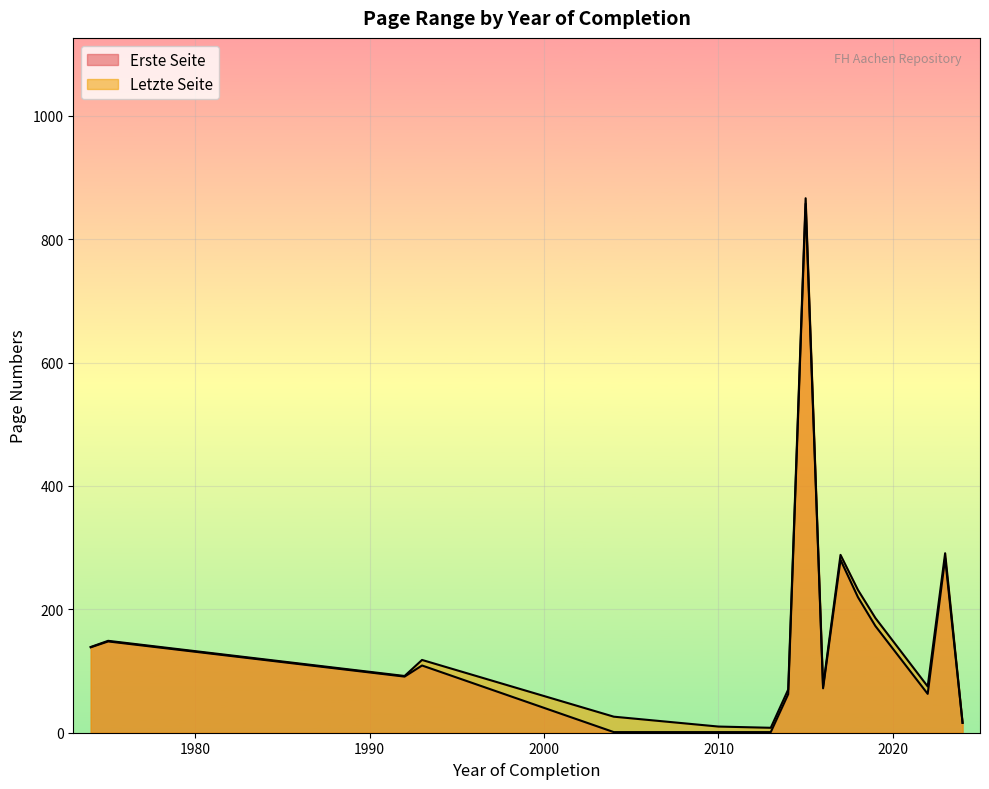

The value of Letzte Seite at 2013 is 8. True or false?

True